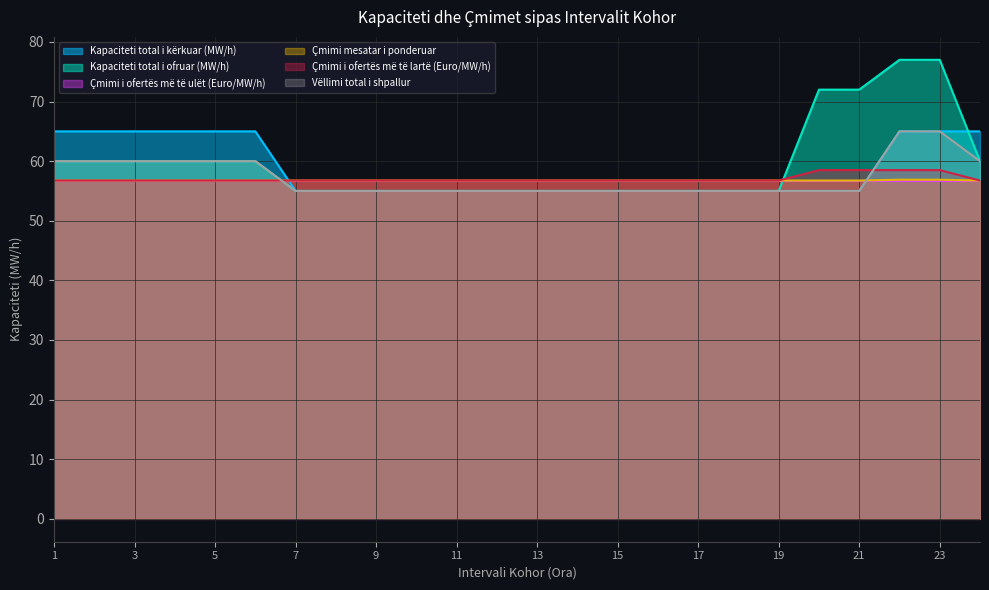

The Çmimi mesatar i ponderuar series shows 95.8 at 18. True or false?

False